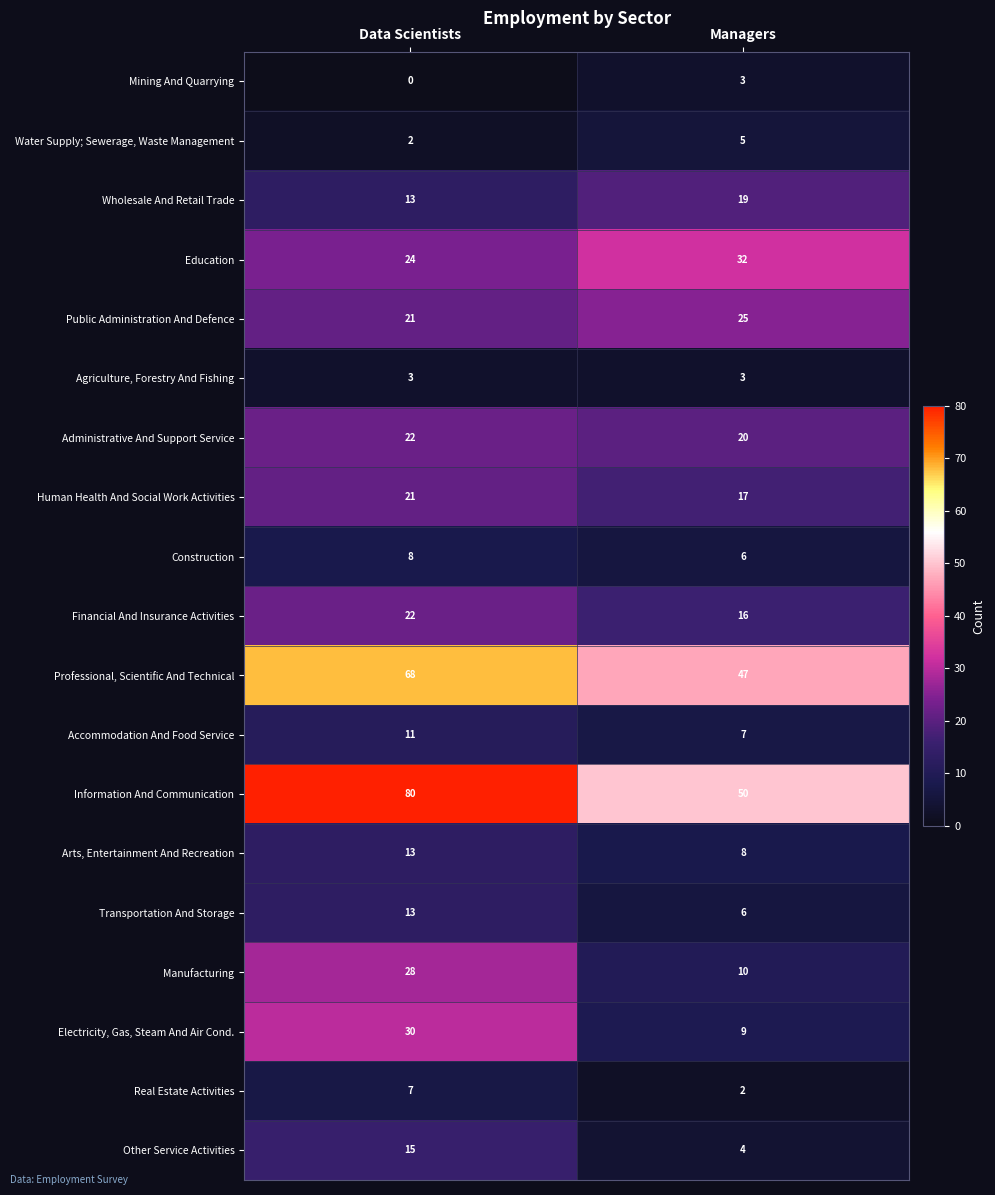

True or false: Professional, Scientific And Technical has a value of 95 at Data Scientists.

False